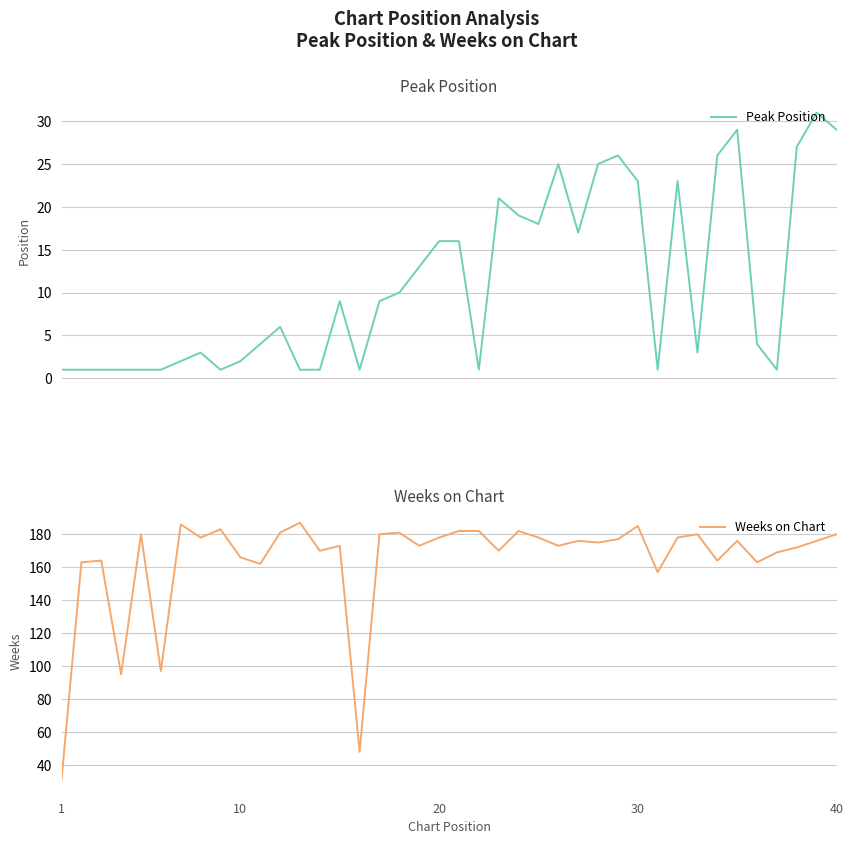

The value of Peak Position at 20 is 16. True or false?

True